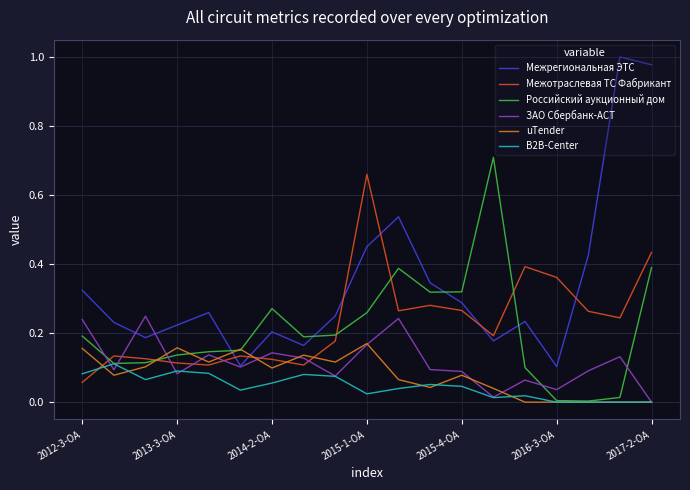

True or false: Межрегиональная ЭТС and B2B-Center intersect in this chart.

False